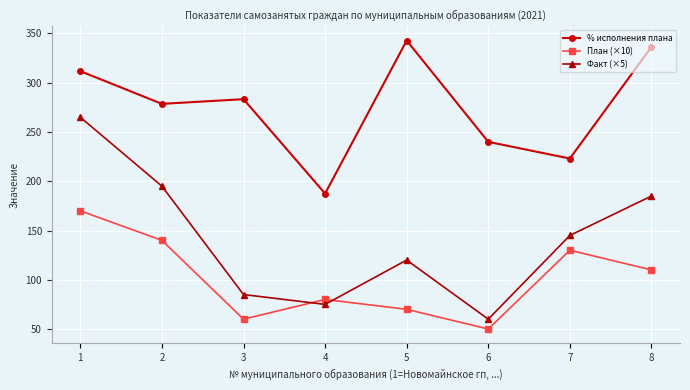

Does the chart display data point markers on the line(s)?

Yes